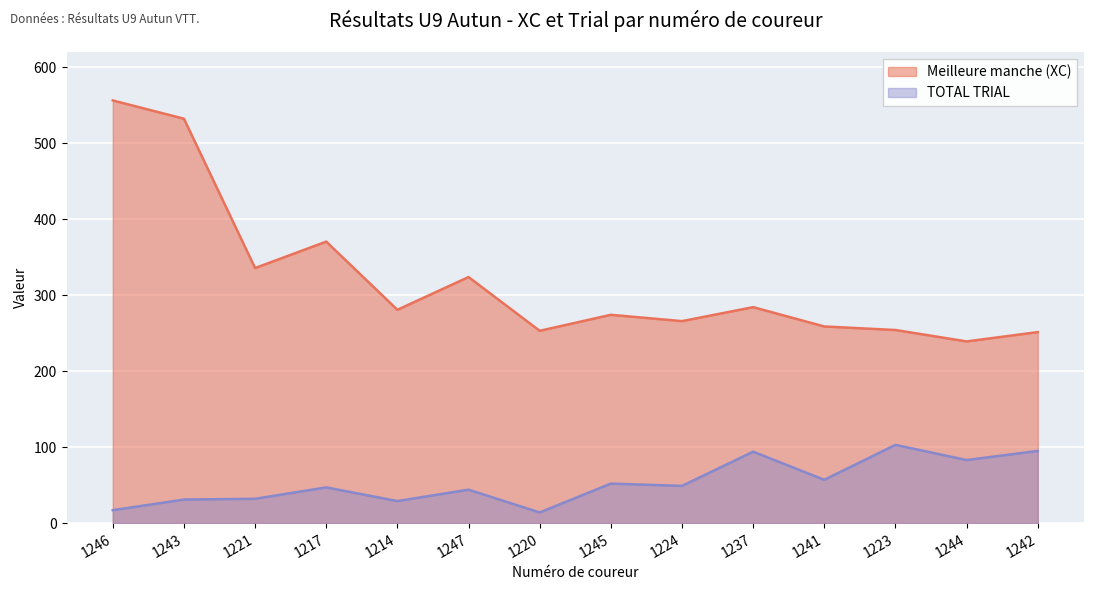

List the series in order of their peak value, highest first.

Meilleure manche (XC), TOTAL TRIAL